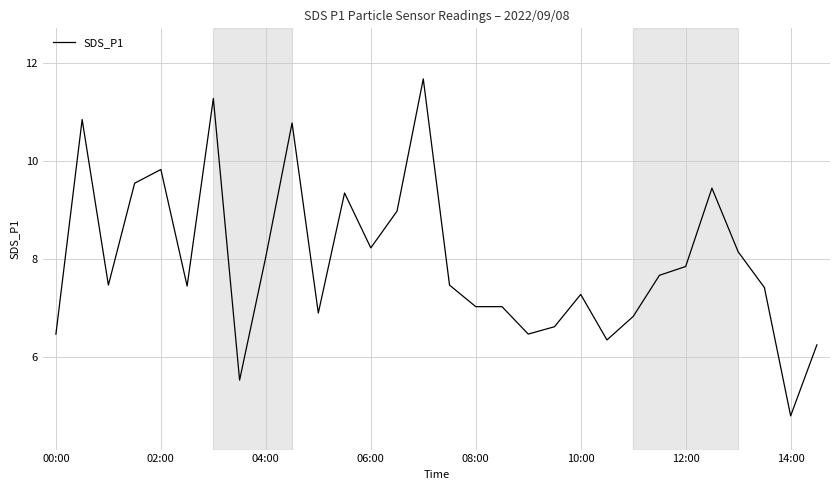

What is the difference between the second highest and minimum values?

6.5